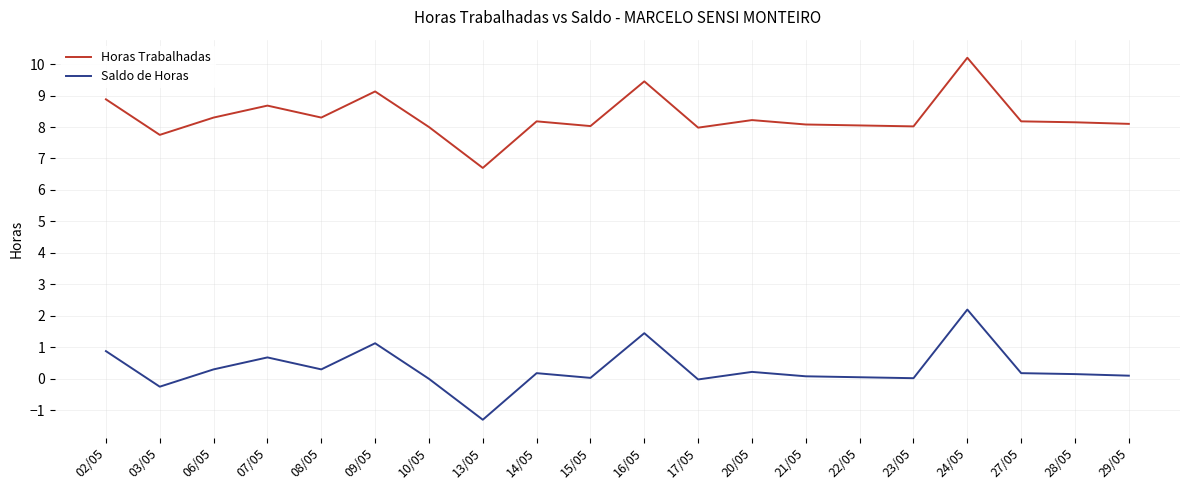

What is the smallest value displayed?

-1.3